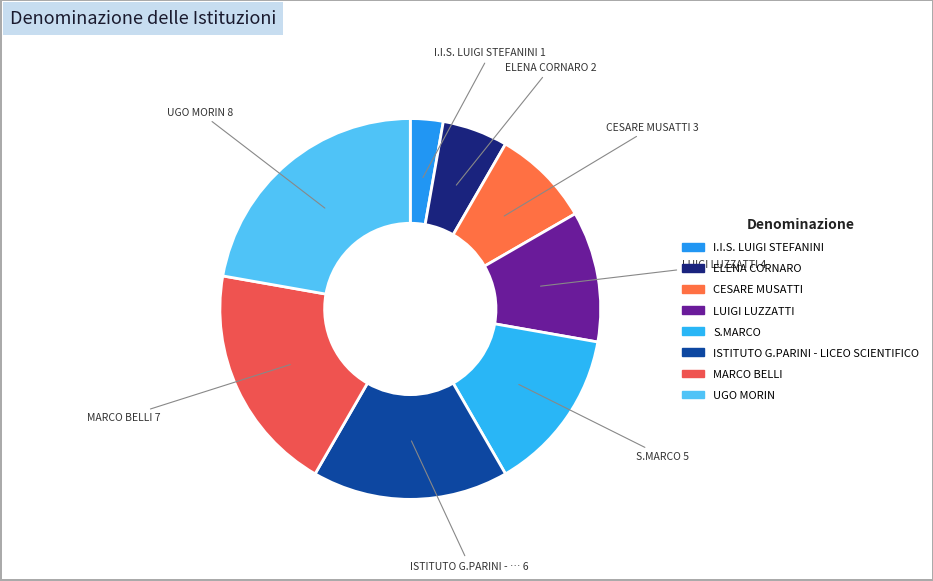

What percentage is the S.MARCO slice, to the nearest percent?

14%